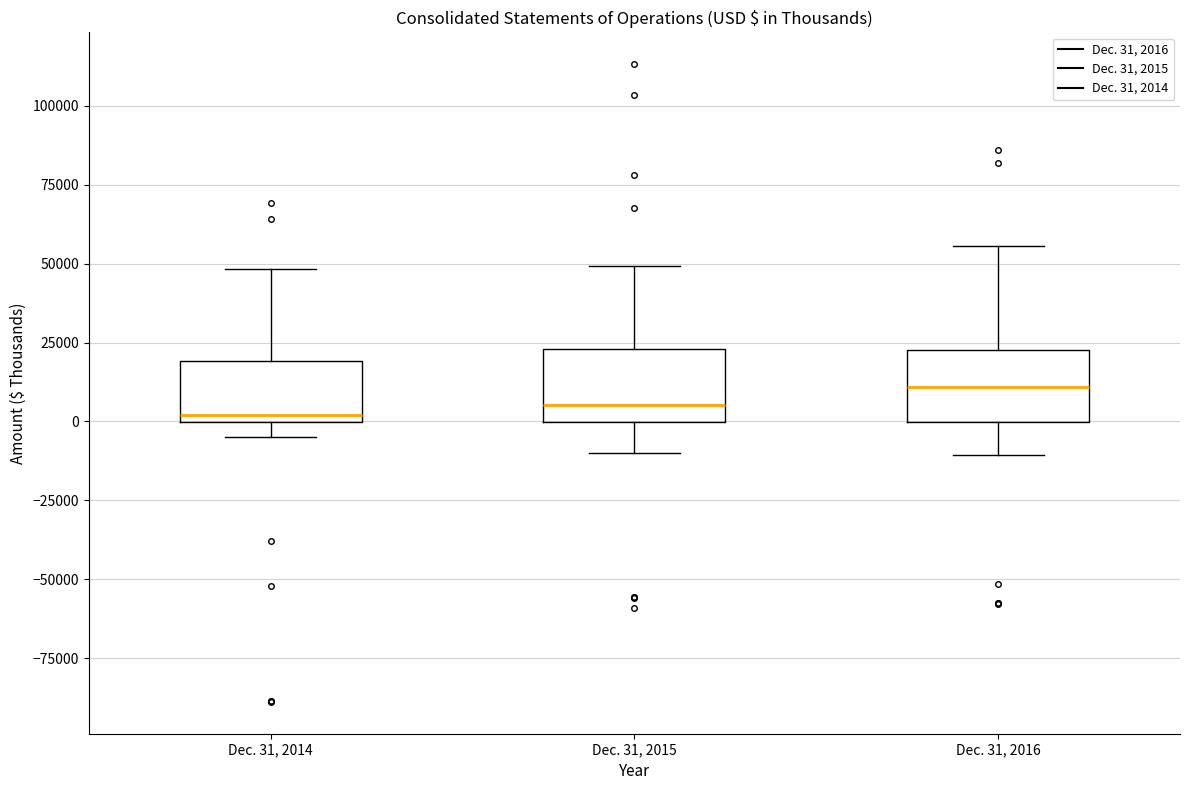

Reading left to right, read every box against the y-axis: the position of its median line, the range the box covers, and the ends of its whiskers. The values are not printed on the chart, so give them approximately, as read against the axis.

Dec. 31, 2014: median 0 (just above the box's lower edge), box 0 to 20000, whiskers -5000 to 50000
Dec. 31, 2015: median 5000, box 0 to 25000, whiskers -10000 to 50000
Dec. 31, 2016: median 10000, box 0 to 25000, whiskers -10000 to 55000